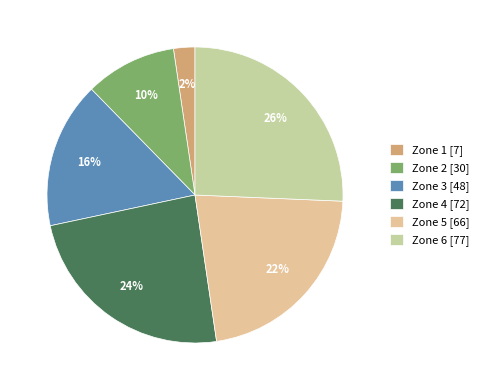

Is it true that Zone 6 is 31% of the pie?

False